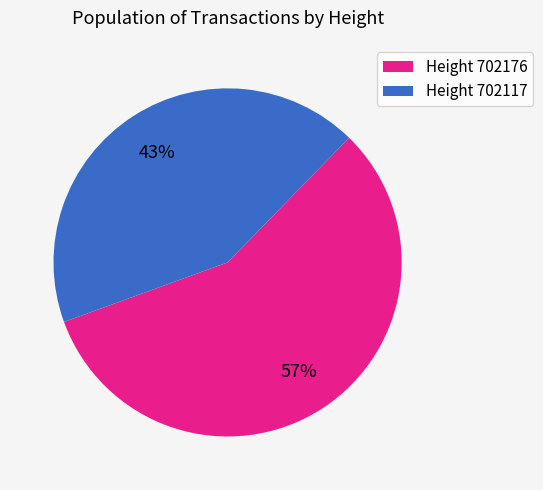

Which category accounts for the majority?

Height 702176